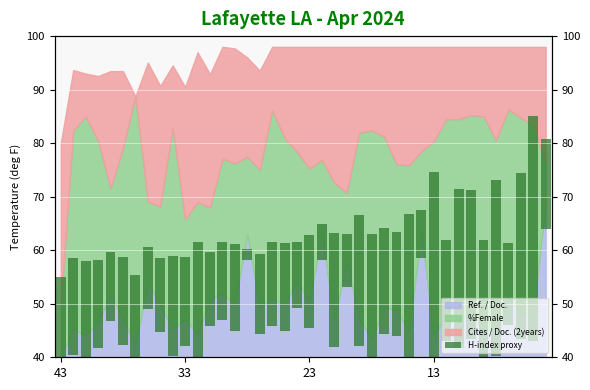

What is the difference between the second highest and second lowest values?

27.7